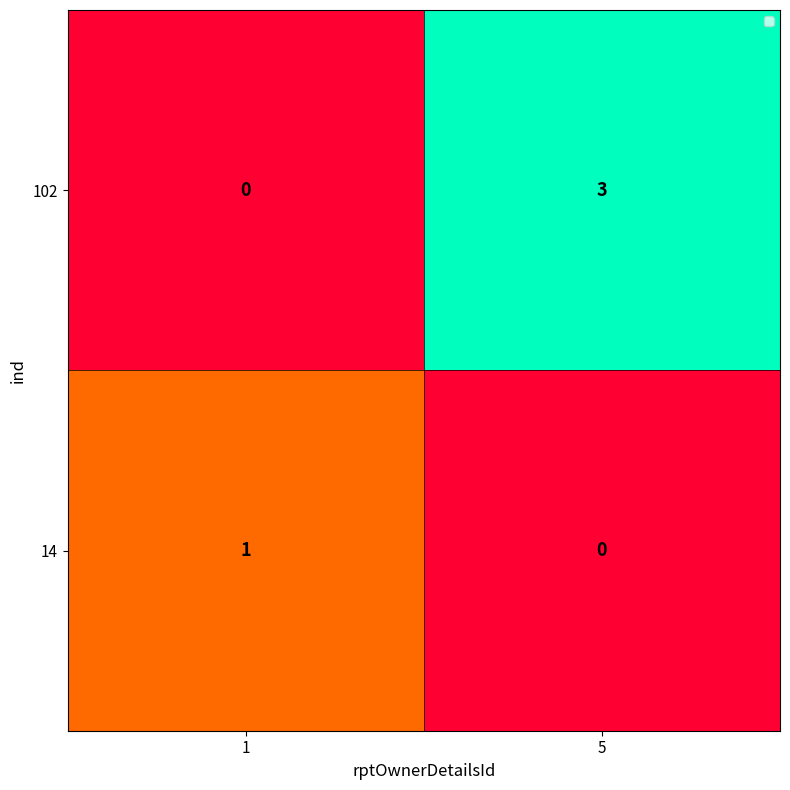

Which label corresponds to the largest value in the chart?

5